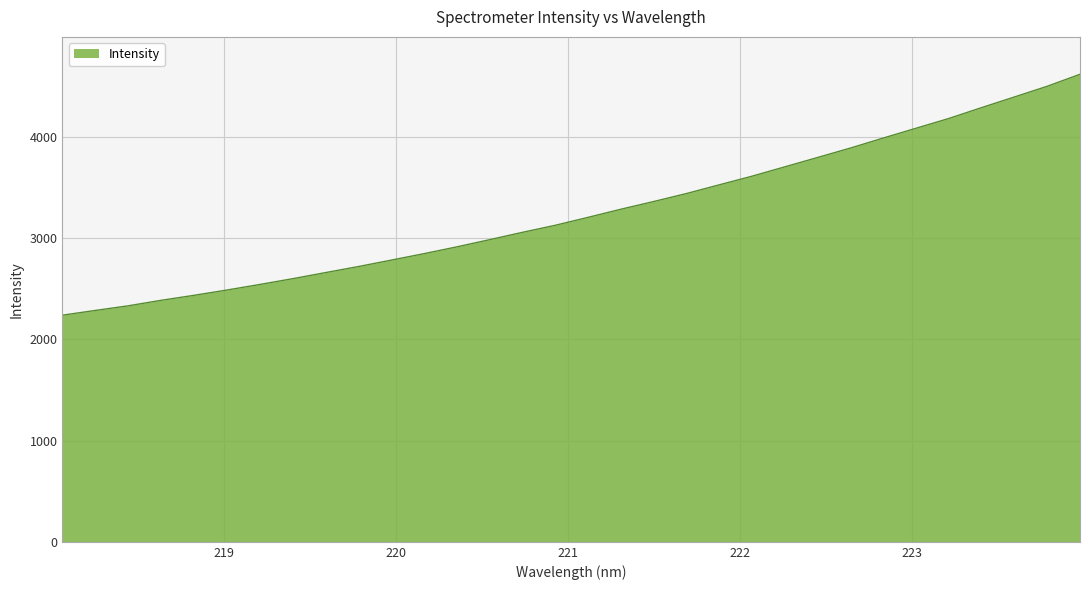

What is the greatest value displayed?

4620.4